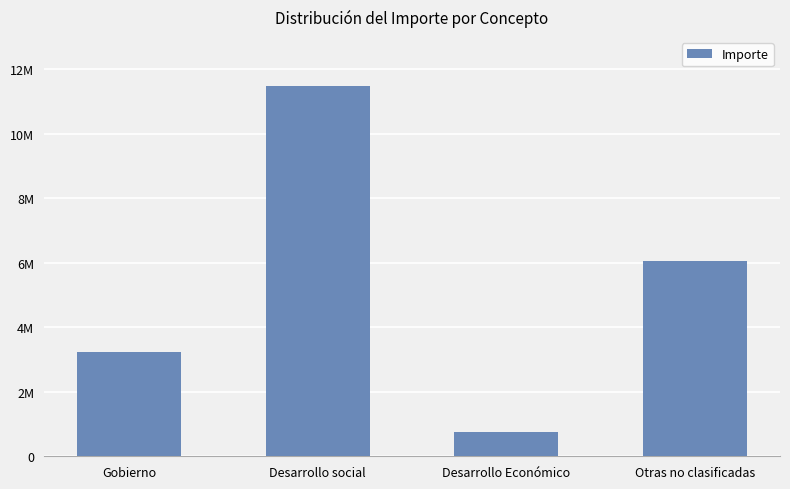

What is the change in value from Gobierno to Desarrollo Económico?

-2468914.9